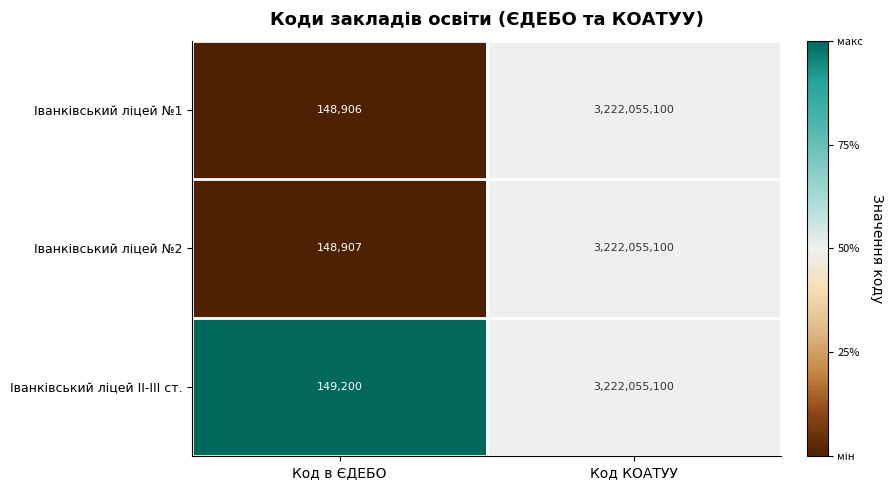

What is the difference between the highest and lowest values at Код в ЄДЕБО?

294